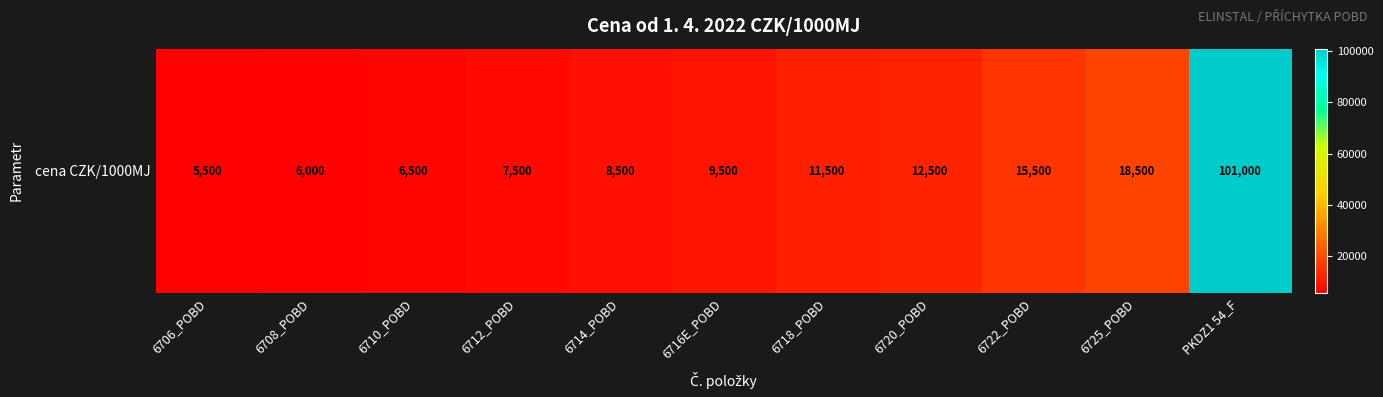

Rank the categories by value from lowest to highest.

6706_POBD, 6708_POBD, 6710_POBD, 6712_POBD, 6714_POBD, 6716E_POBD, 6718_POBD, 6720_POBD, 6722_POBD, 6725_POBD, PKDZ1 54_F